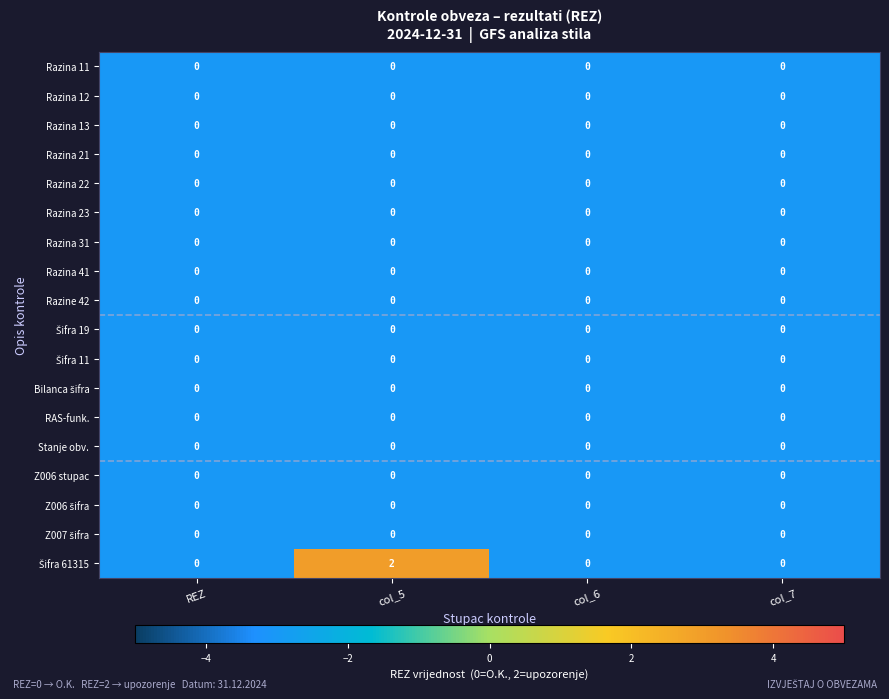

The value of Razina 21 at col_6 is 0. True or false?

True